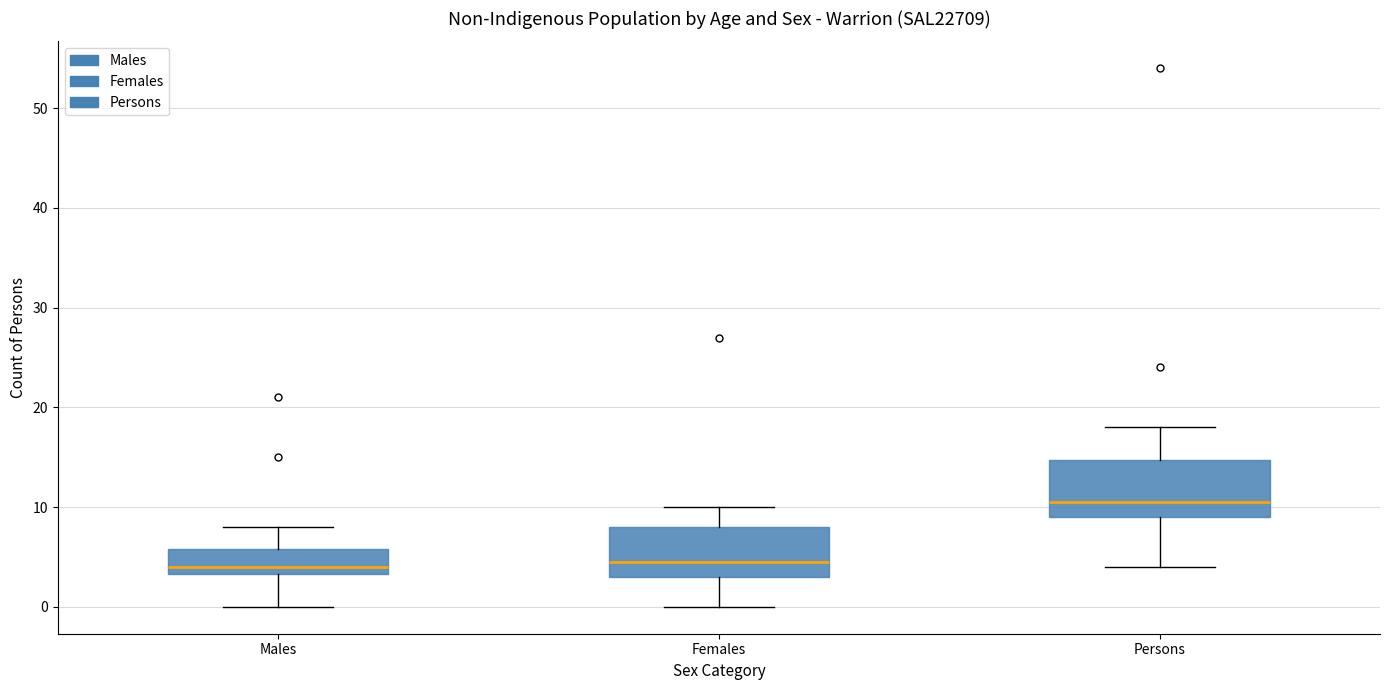

Reading left to right, read every box against the y-axis: the position of its median line, the range the box covers, and the ends of its whiskers. The values are not printed on the chart, so give them approximately, as read against the axis.

Males: median 4, box 3 to 6, whiskers 0 to 8
Females: median 5, box 3 to 8, whiskers 0 to 10
Persons: median 11, box 9 to 15, whiskers 4 to 18